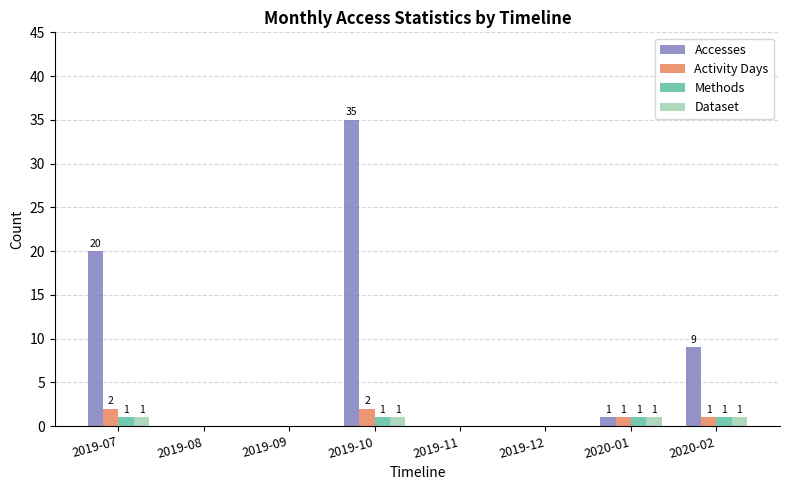

Read the Dataset value at 2020-02.

1